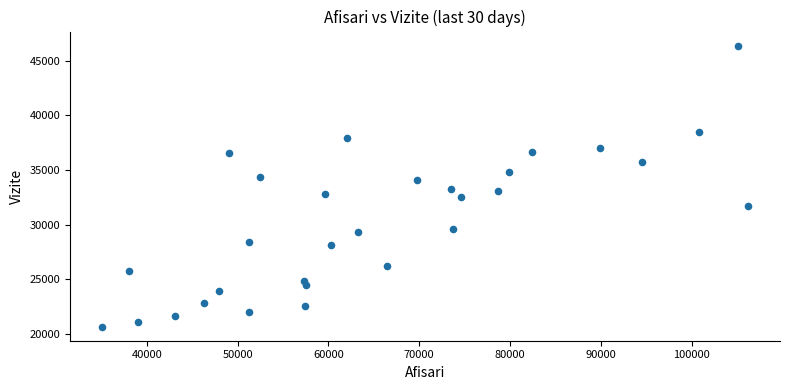

What is the range of Y values (max minus min)?

25700